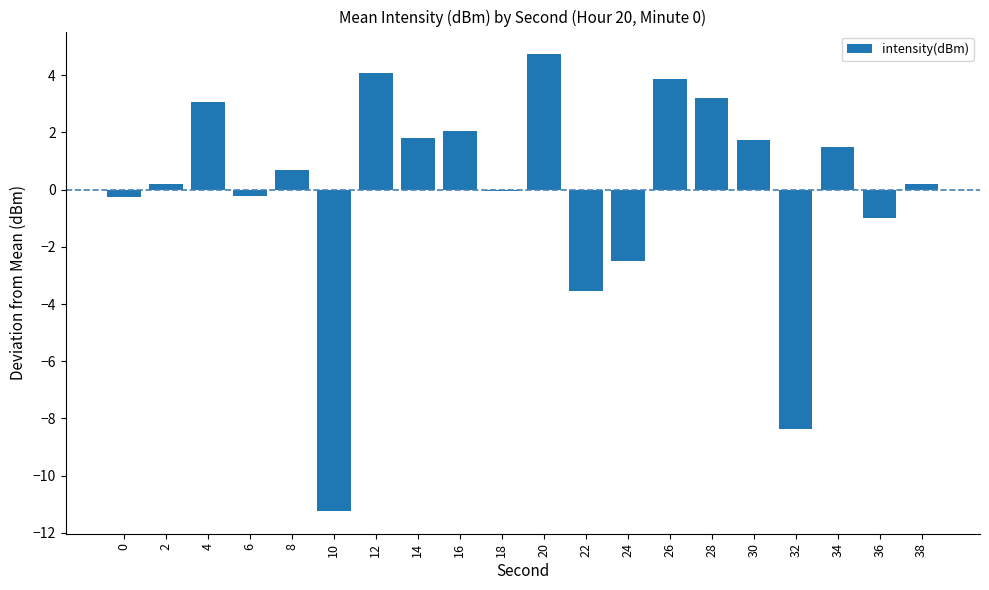

At which label does the data first exceed 0?

2